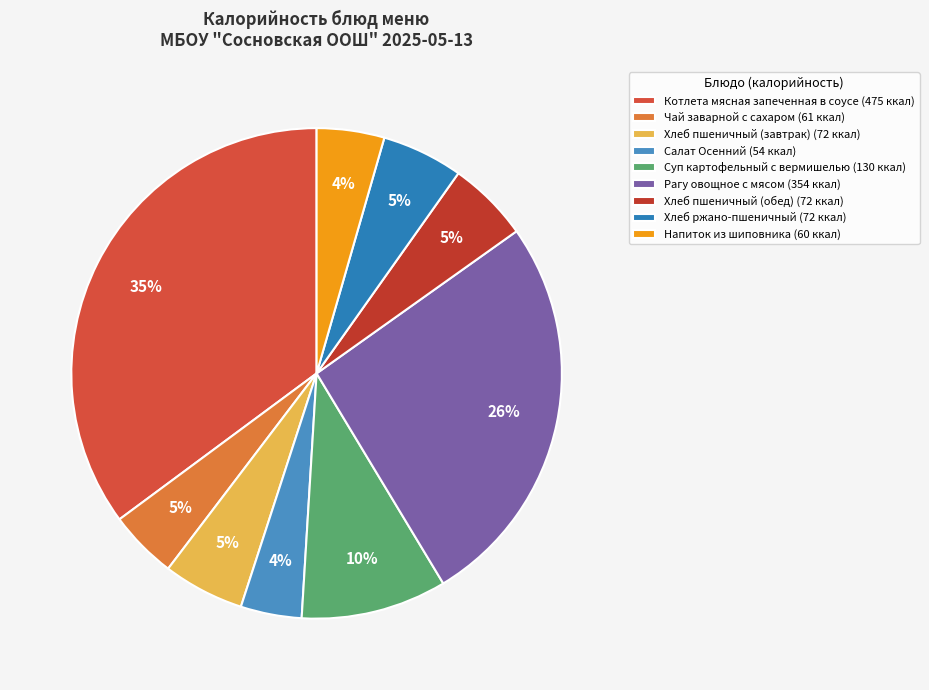

What is the ratio of the value at Салат Осенний to the value at Чай заварной с сахаром?

0.9